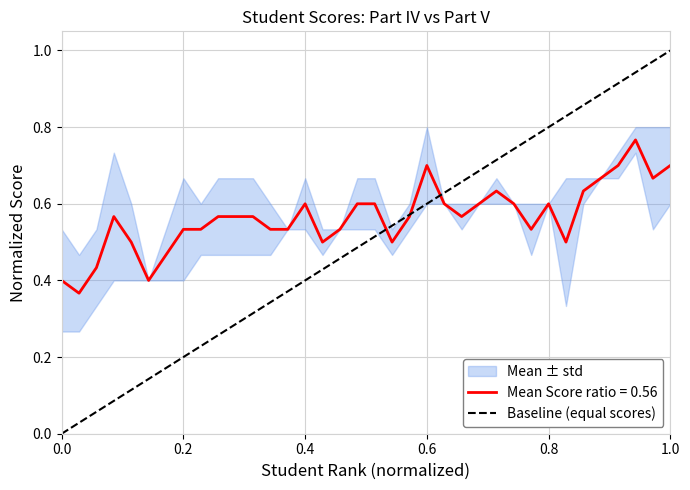

What is the sum of the values at 1.0 and 0.0?

1